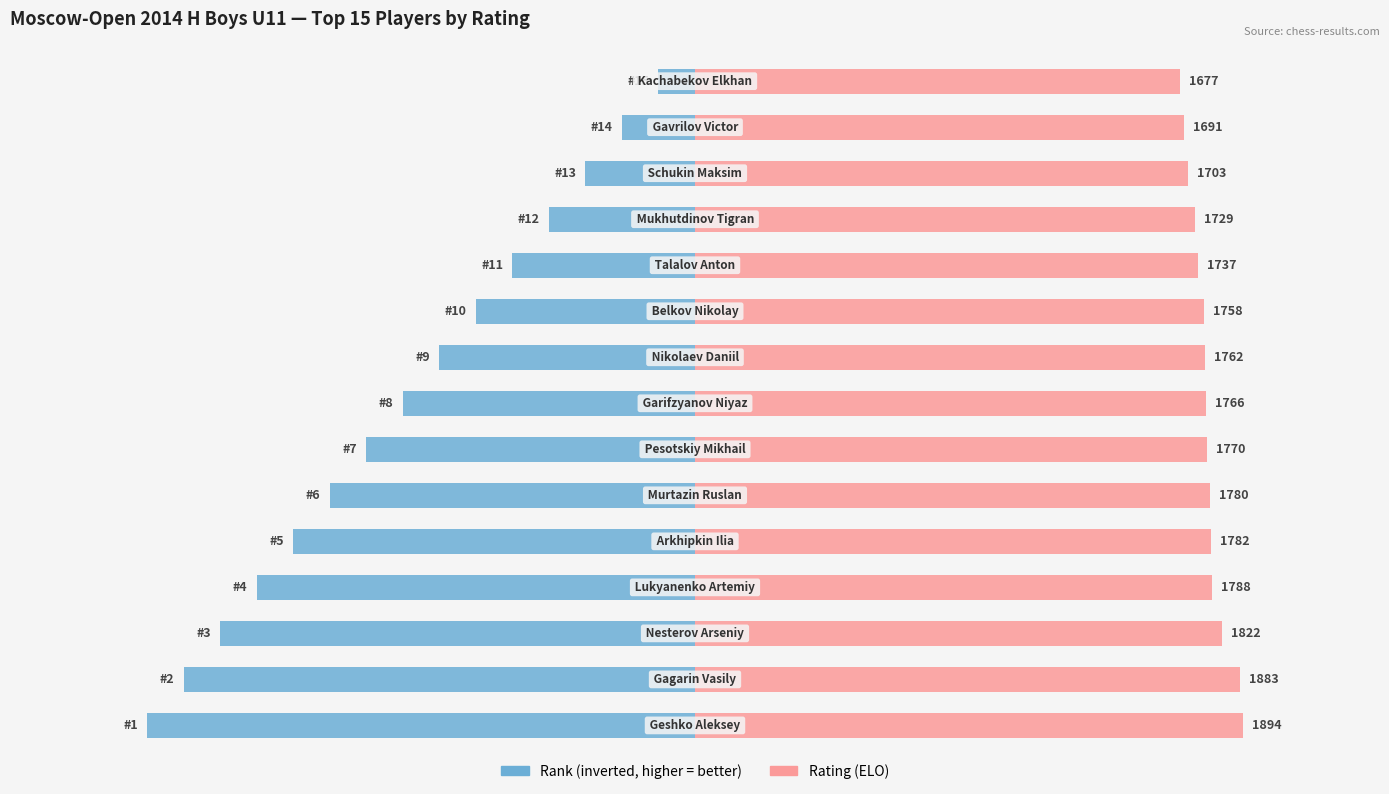

Between 10 and 7, which is larger?

10